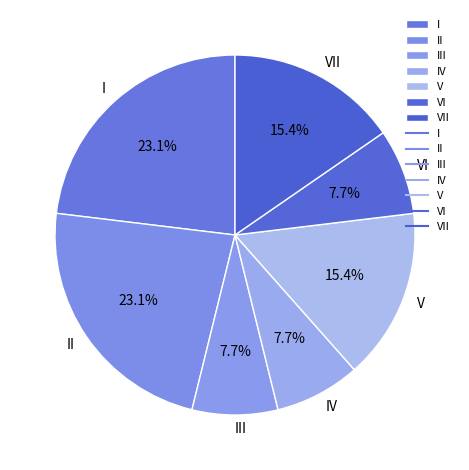

Approximately how many times larger is the value at II compared to III?

3.0